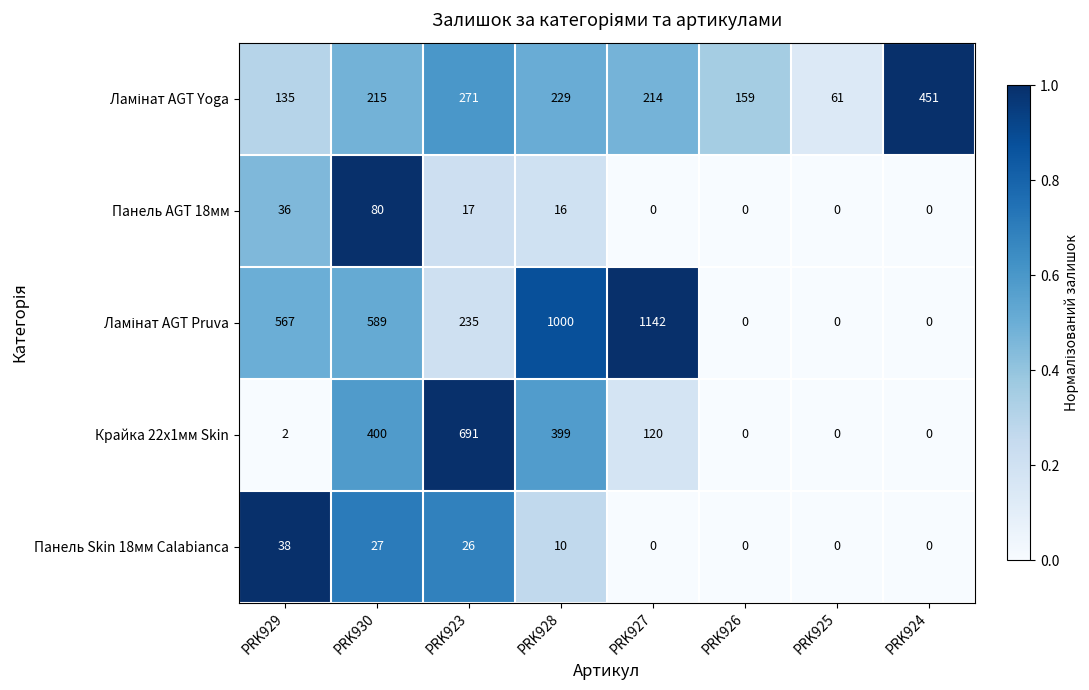

How many categories are shown in the chart?

8